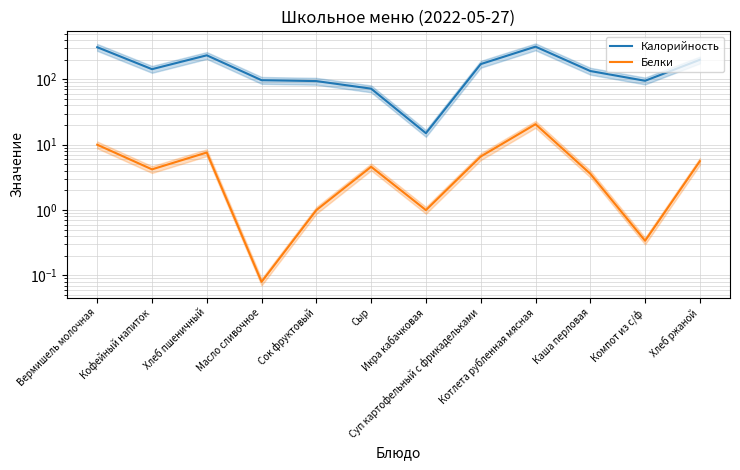

What is the greatest value displayed?

316.0